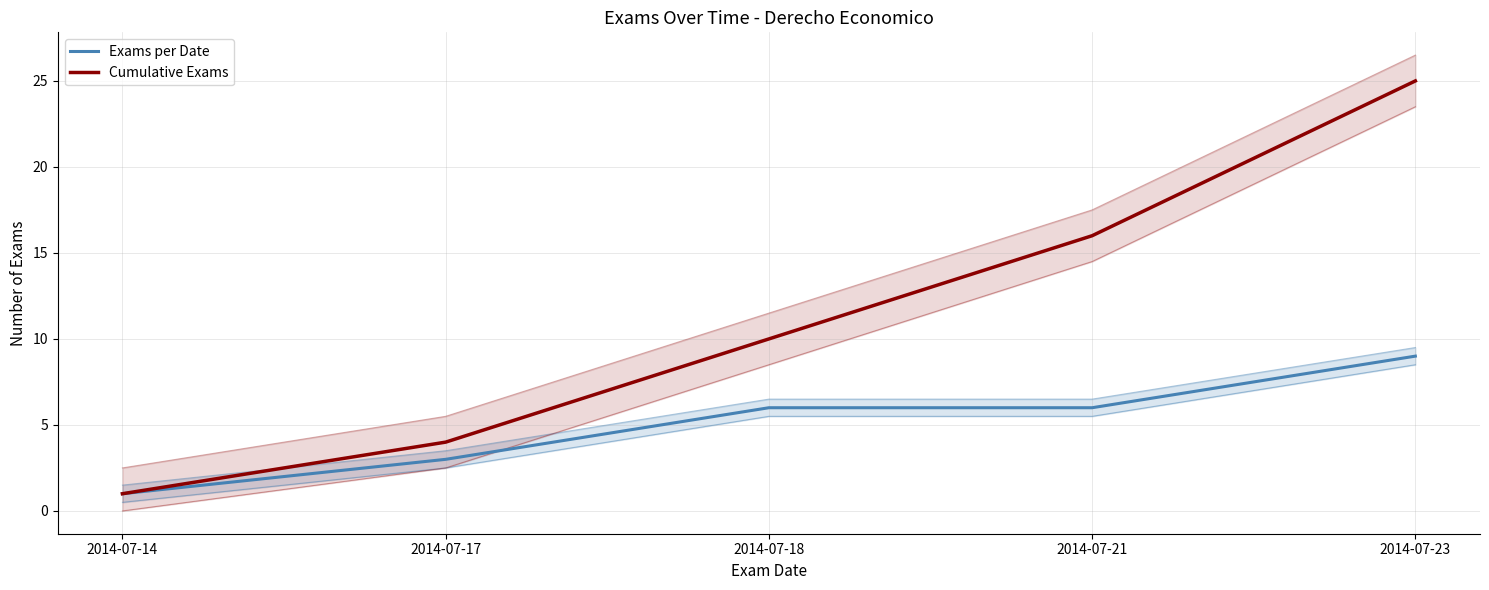

The value of Cumulative Exams at 2014-07-14 is 1. True or false?

False